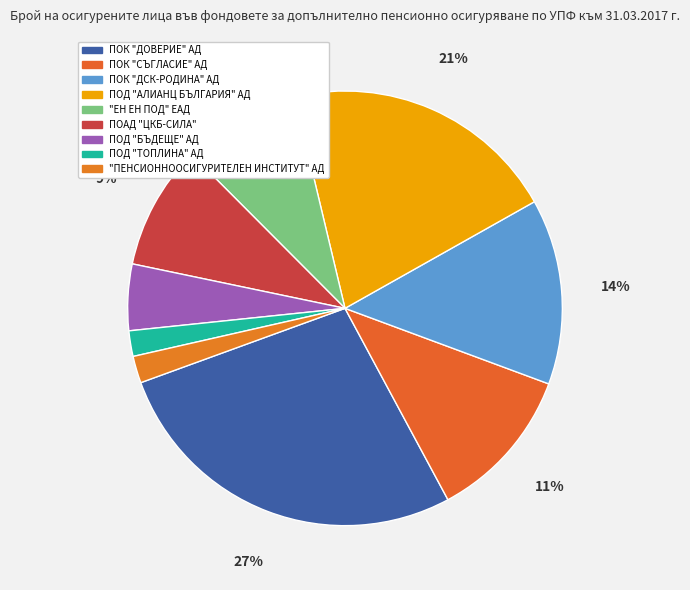

What is the ratio of the value at ПОД "БЪДЕЩЕ" АД to the value at ПОАД "ЦКБ-СИЛА"?

0.5